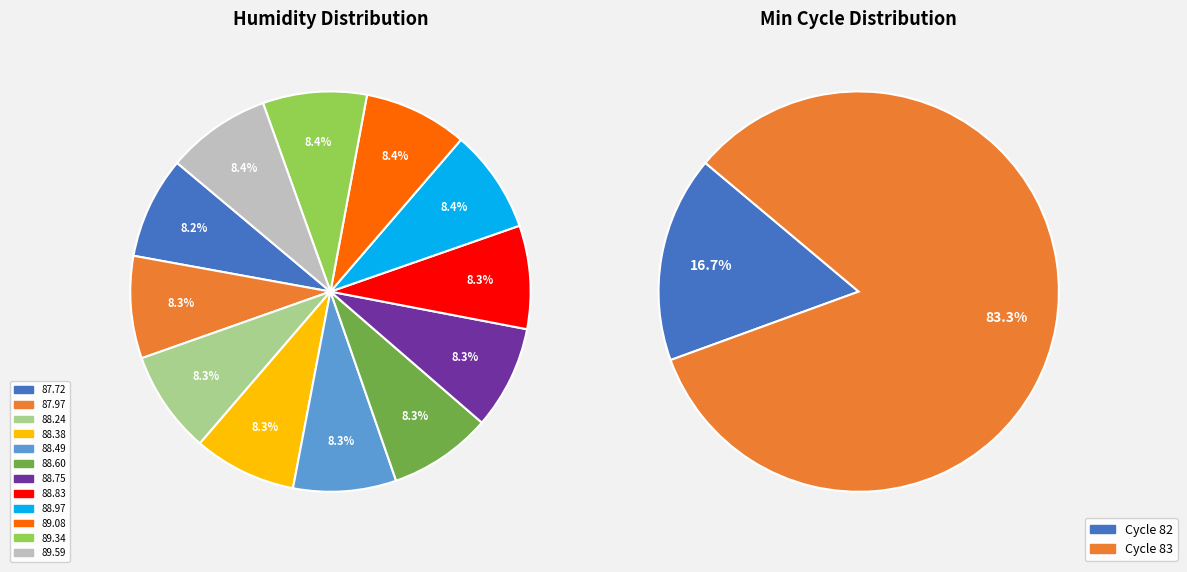

What is the largest slice in the pie chart?

83